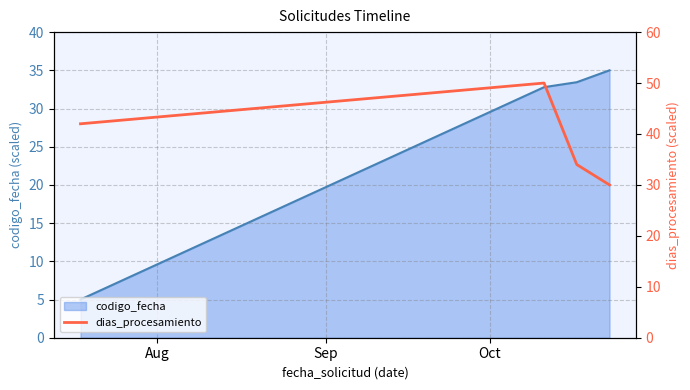

Reading right to left, what are all the values shown in this chart?

30	34	50	42